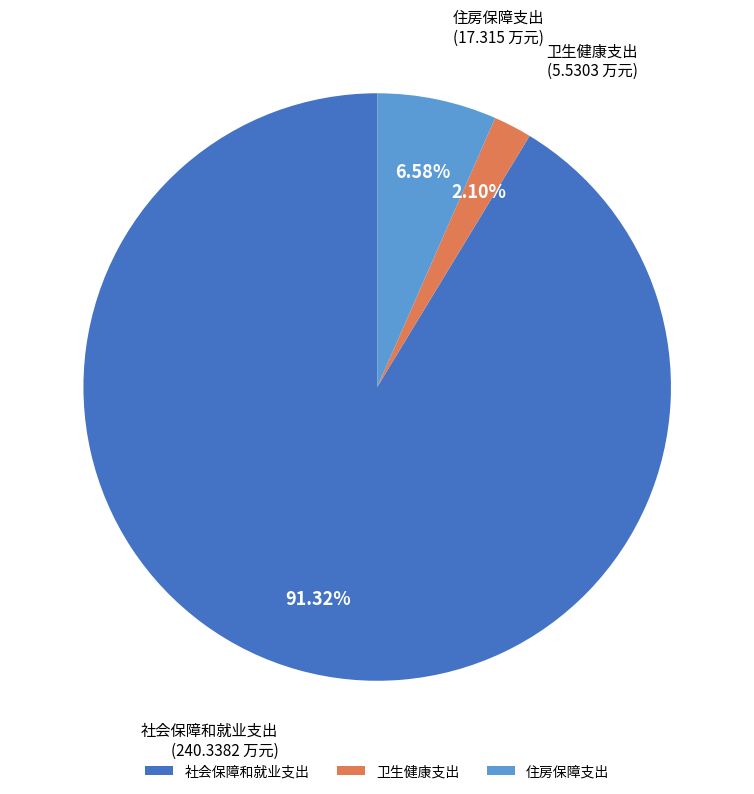

Rank the categories by value from lowest to highest.

卫生健康支出, 住房保障支出, 社会保障和就业支出